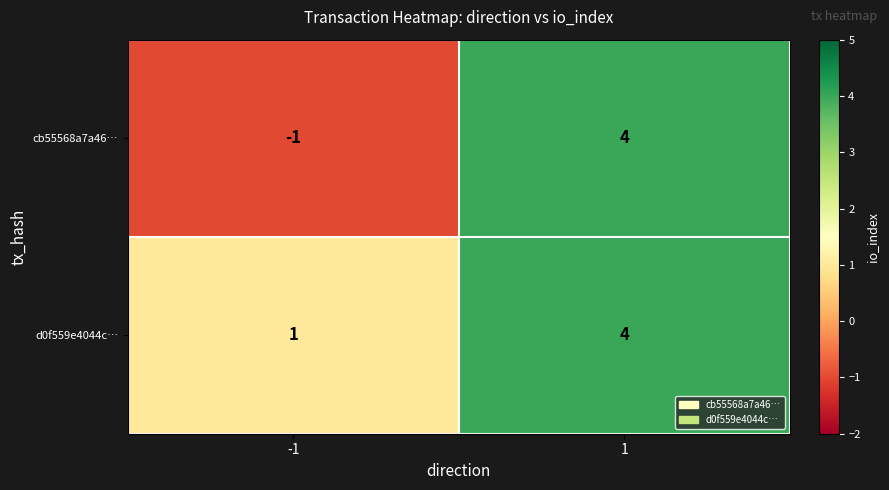

What is the spread (max minus min) of values at -1?

2